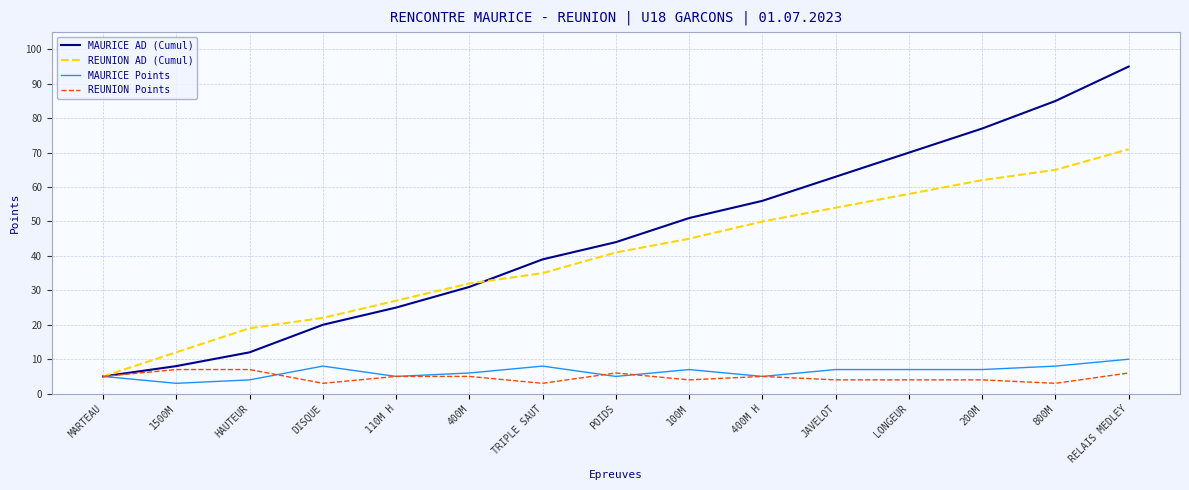

The value of REUNION AD (Cumul) at MARTEAU is 5. True or false?

True